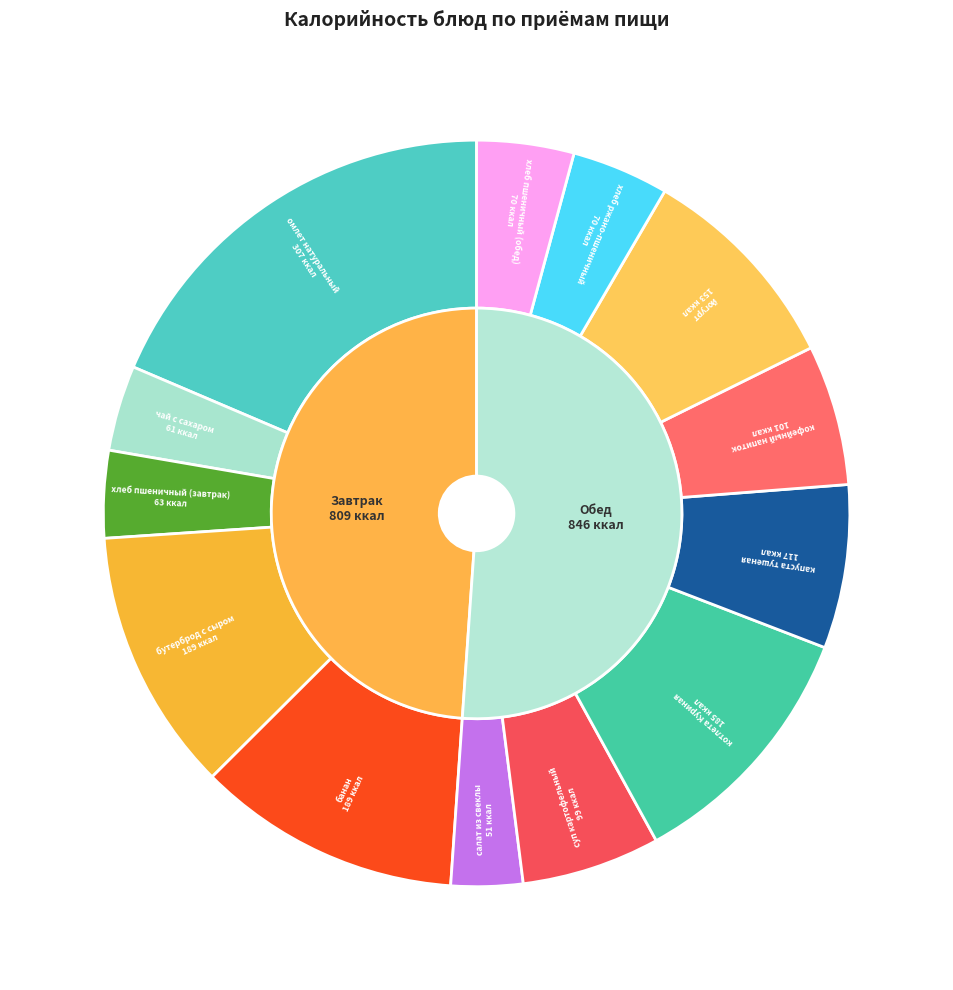

How many segments does this pie chart have?

13